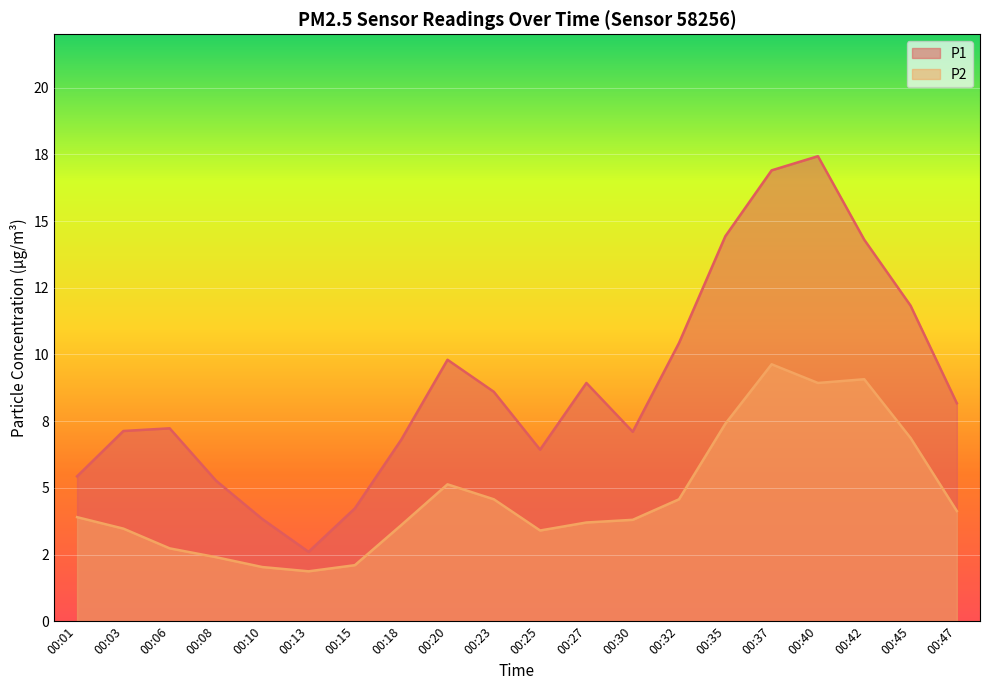

Is it true that P2 equals 2.7 at 00:06?

True